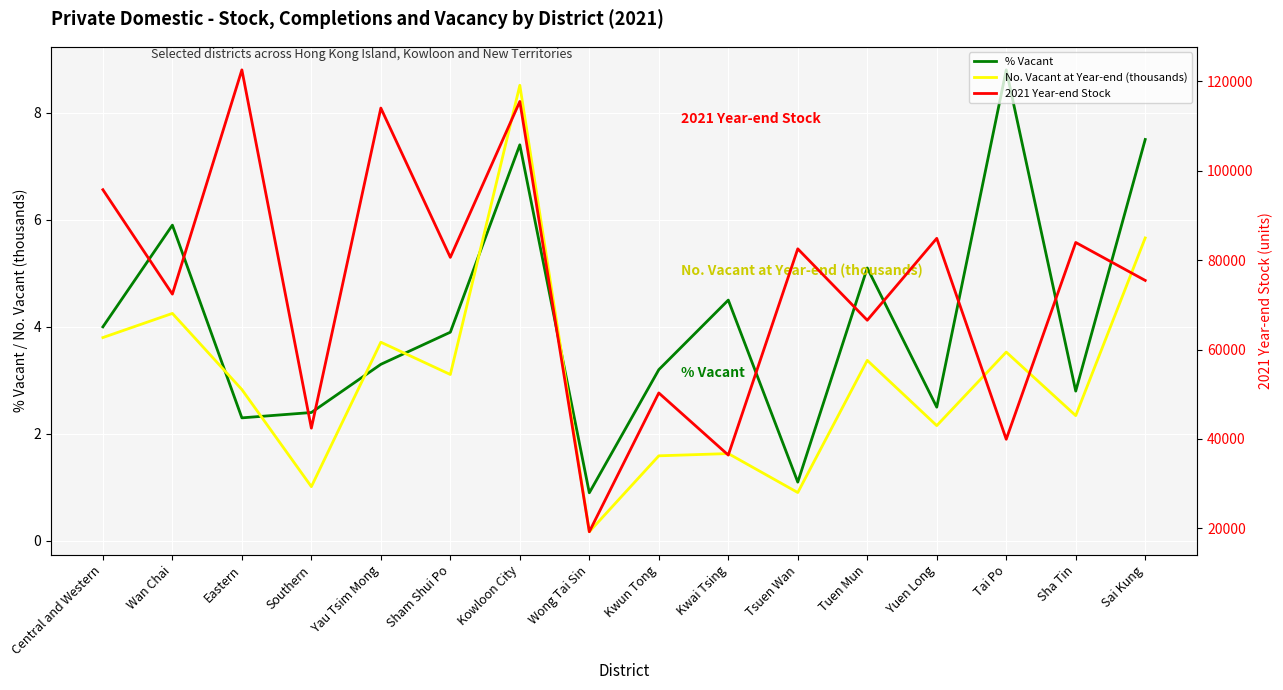

True or false: % Vacant and 2021 Year-end Stock intersect in this chart.

False